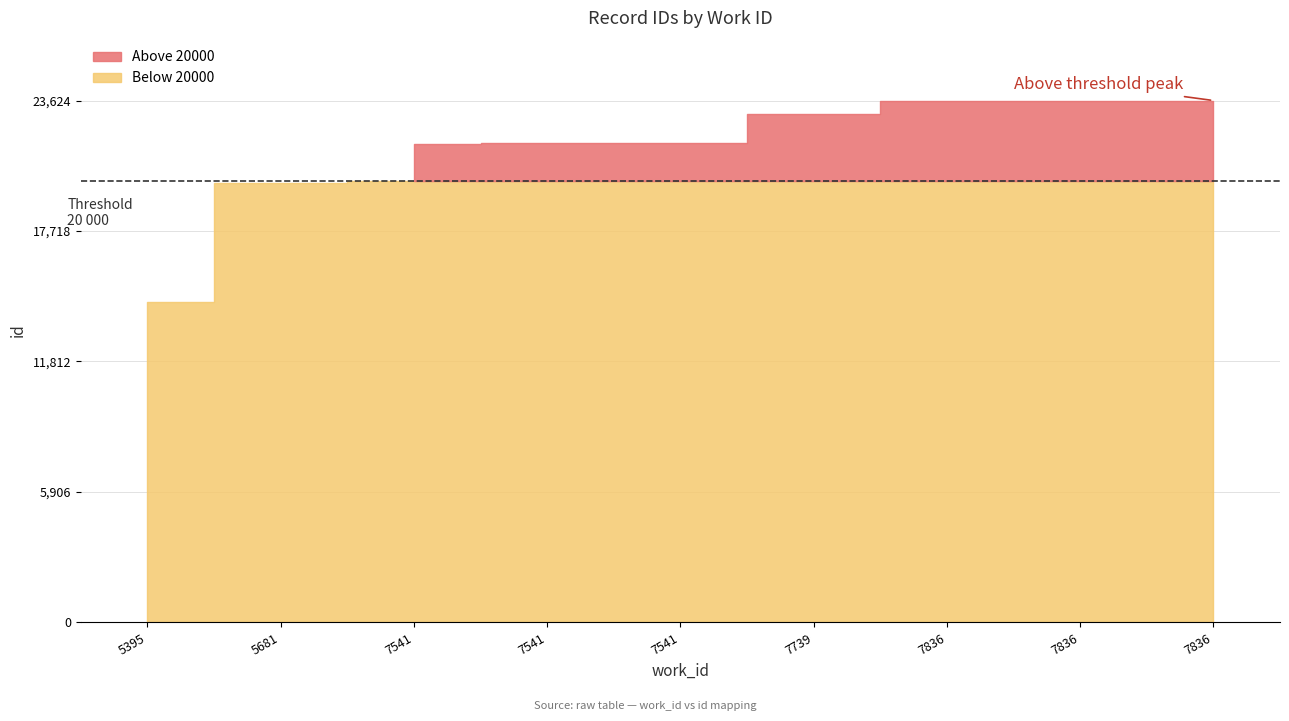

Reading left to right, list all the values displayed in this chart.

14483	19909	21674	21681	21695	23033	23614	23621	23624